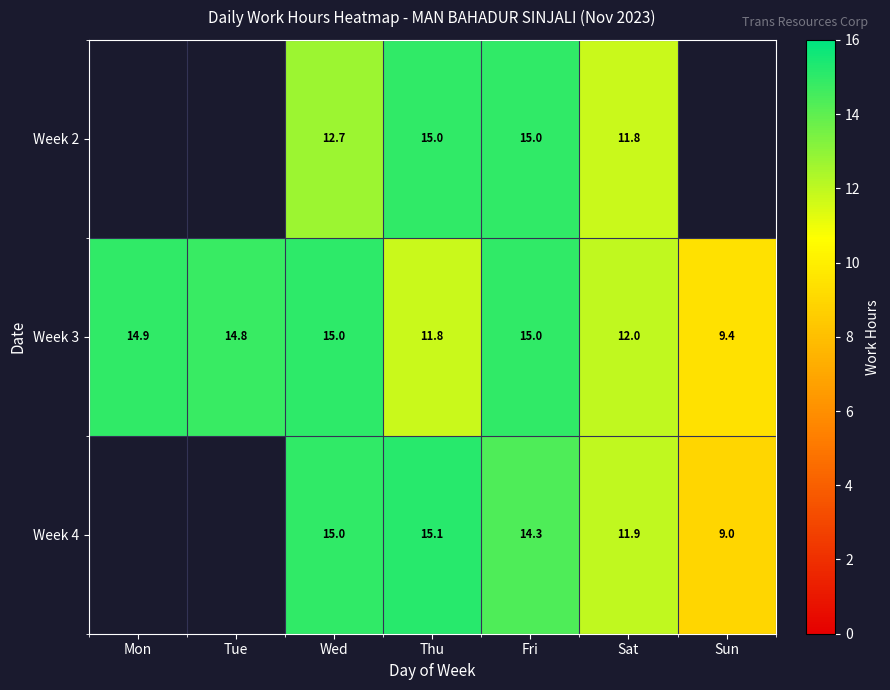

Where is Week 3 nearest to the value 12?

Sat